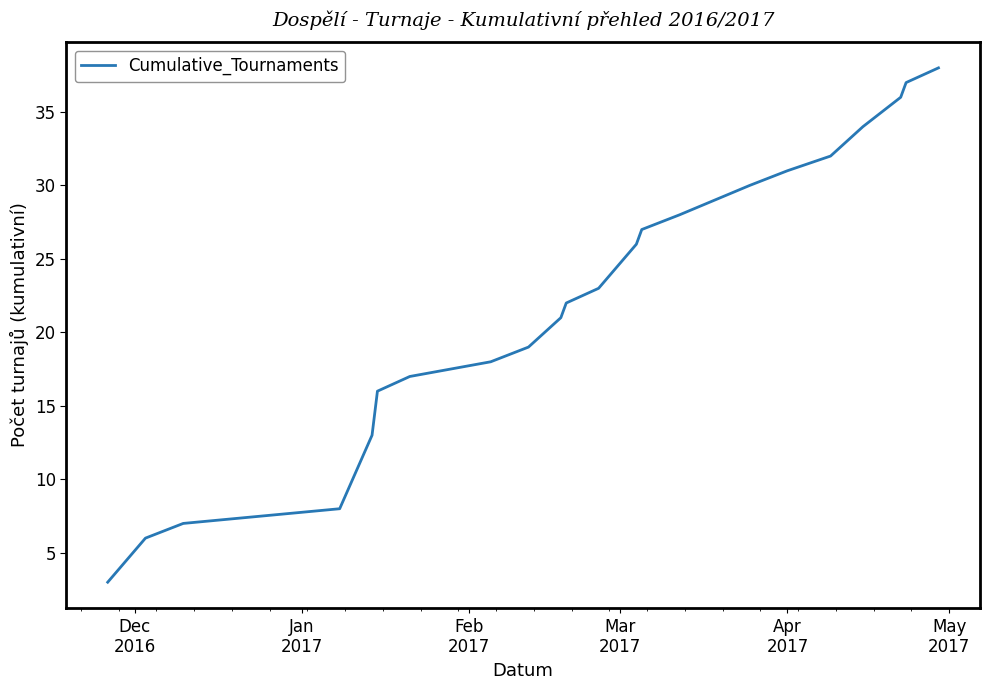

What is the difference between the maximum and minimum values?

35